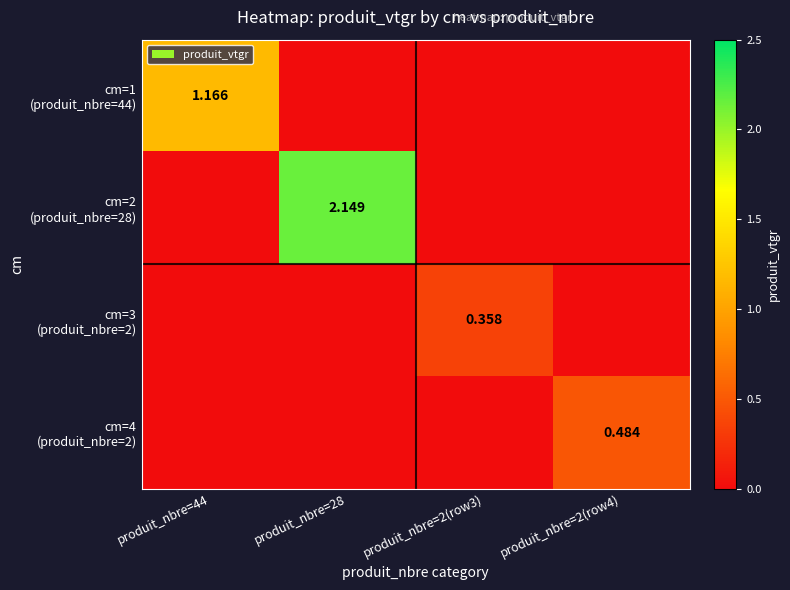

Which category has the lowest value across all series?

produit_nbre=28